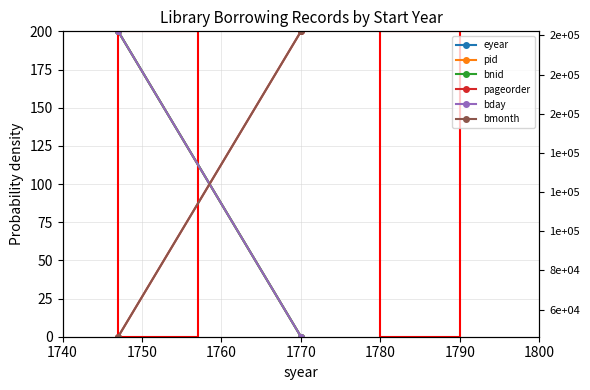

How many pid values are between 0 and 200?

2